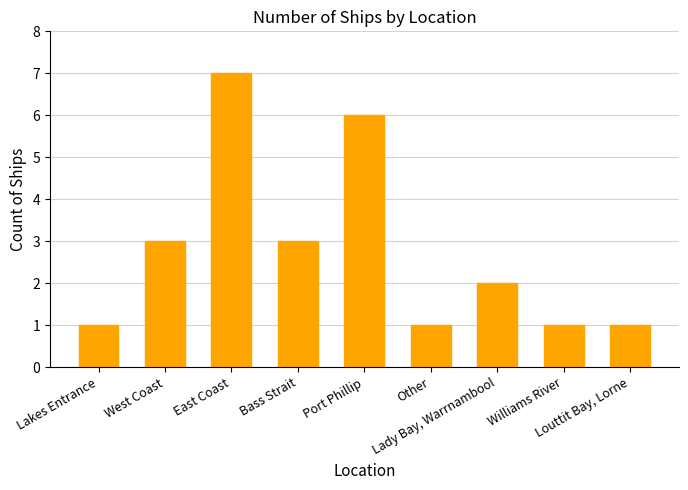

What is the average value?

3